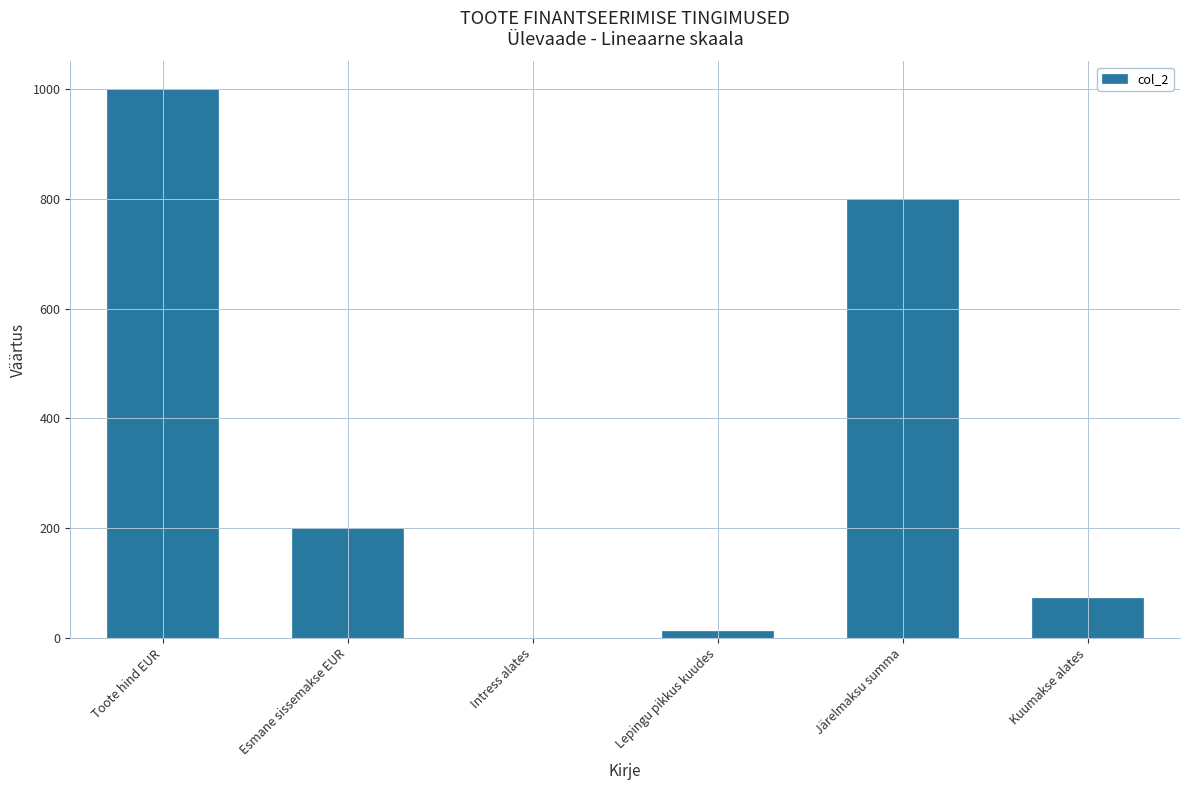

The chart shows a value of 67.9 at Esmane sissemakse EUR. True or false?

False